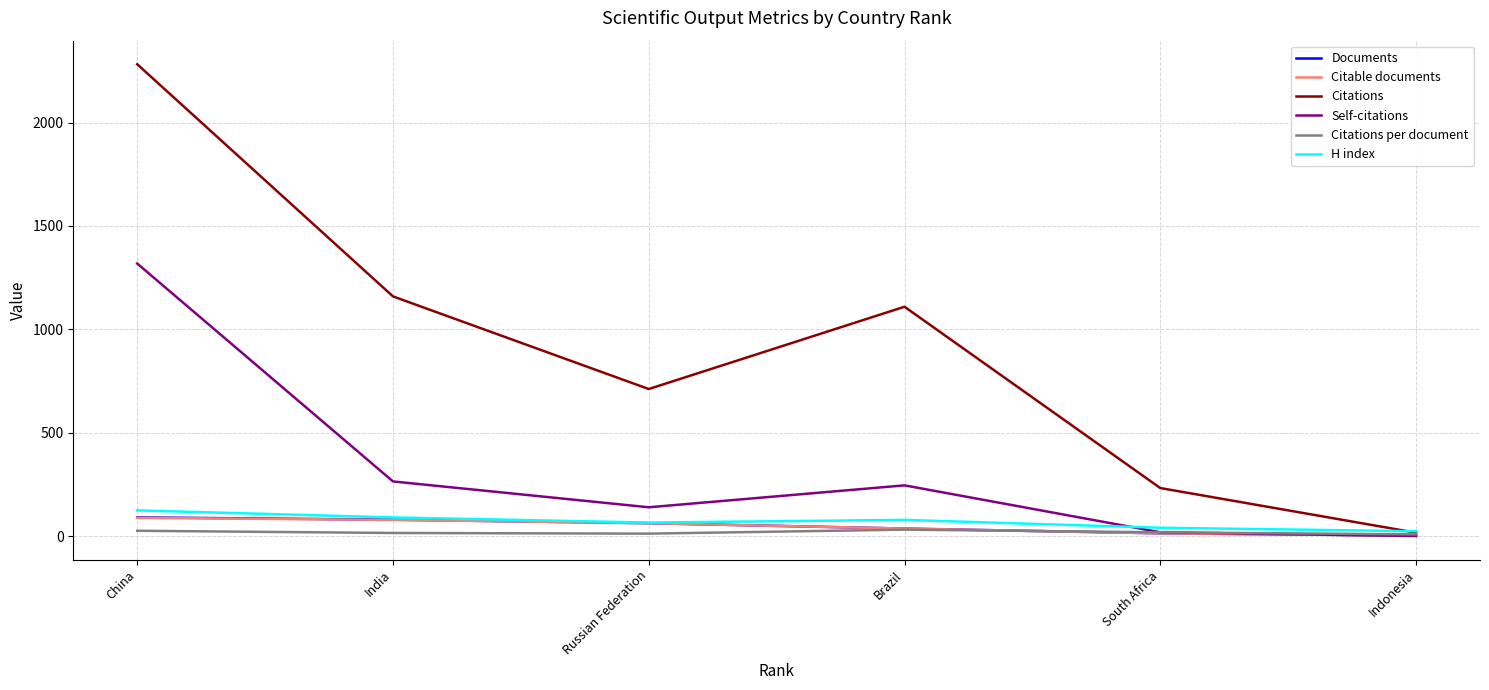

What is the sum of the Citable documents values at South Africa and China?

101.0